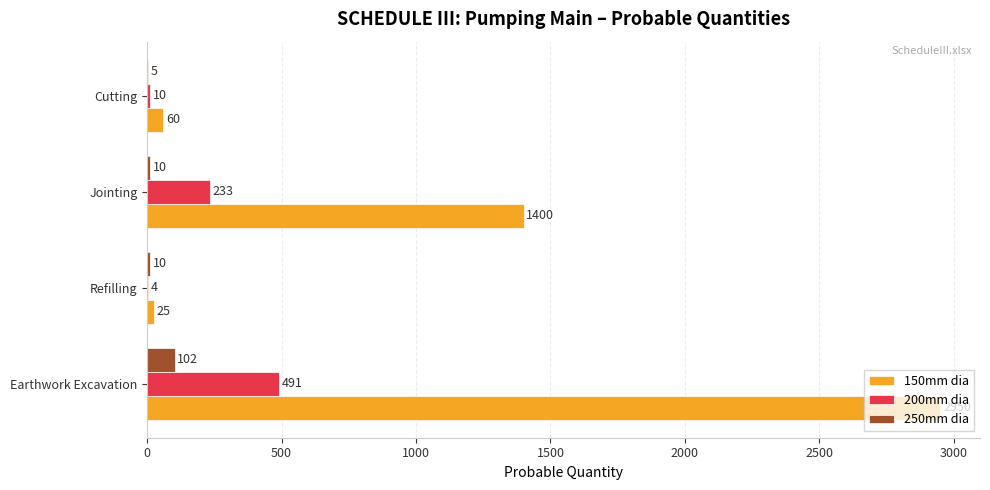

Is it true that 200mm dia equals 339 at Jointing?

False